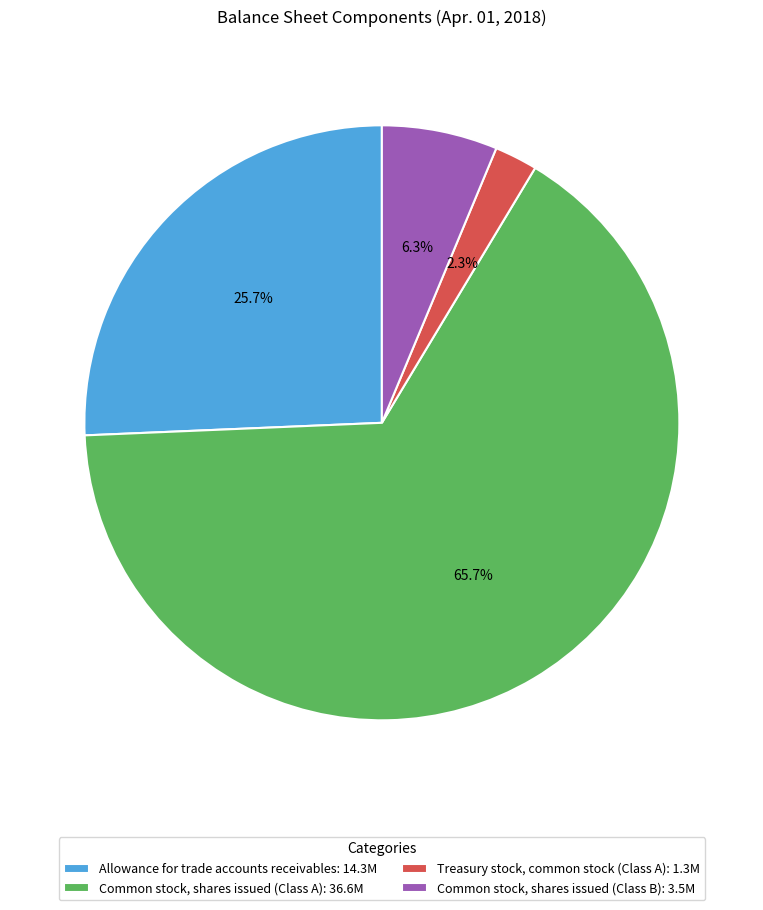

Combined, do Allowance for trade accounts receivables and Treasury stock, common stock (Class A) account for over 50%?

No